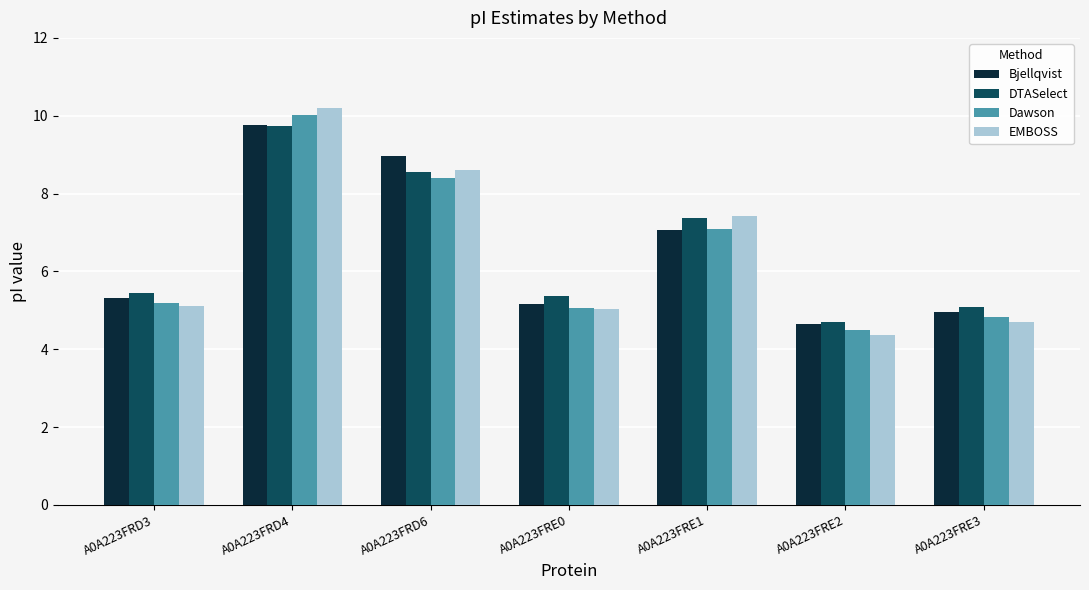

What is the smallest value displayed?

4.4